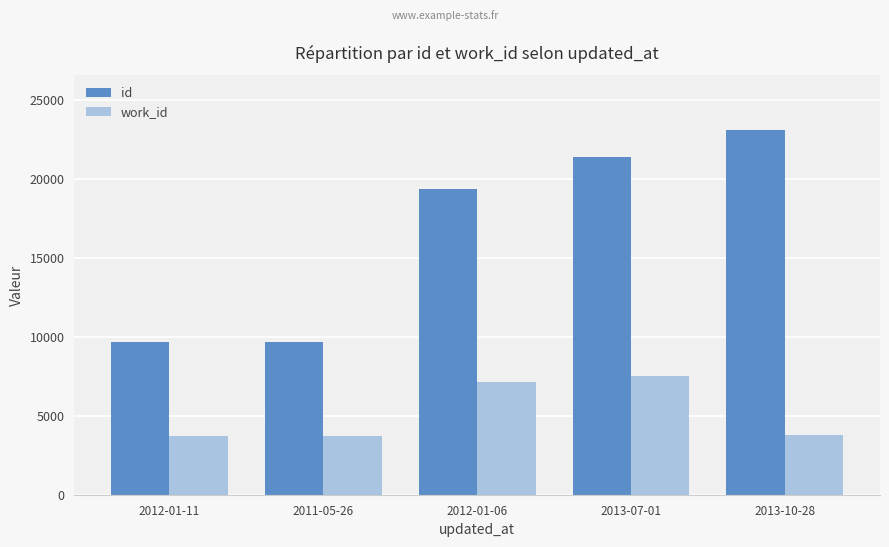

True or false: work_id has a value of 7142 at 2012-01-06.

True